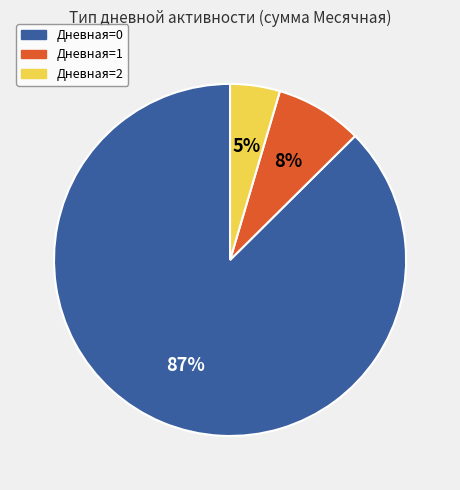

Does any single category account for the majority?

Yes